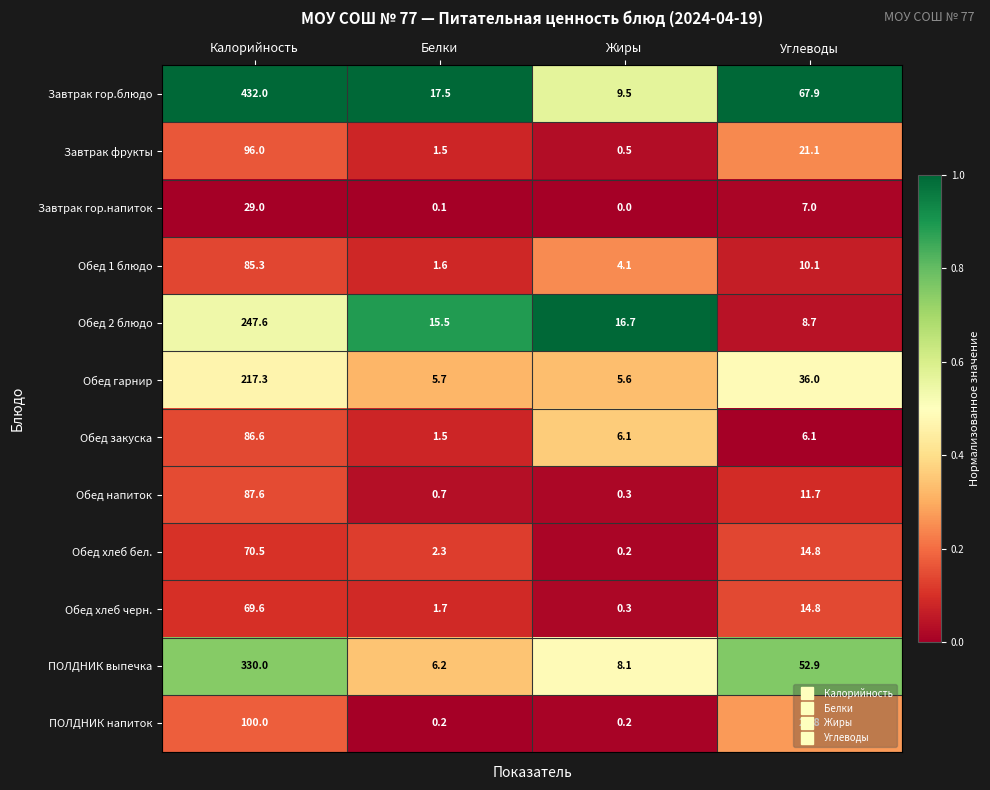

At which label does Завтрак фрукты reach its minimum?

Жиры